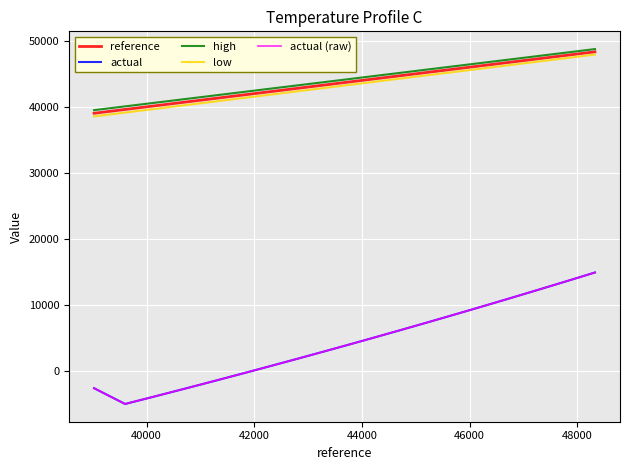

Is this an area chart (filled region under the line)?

No